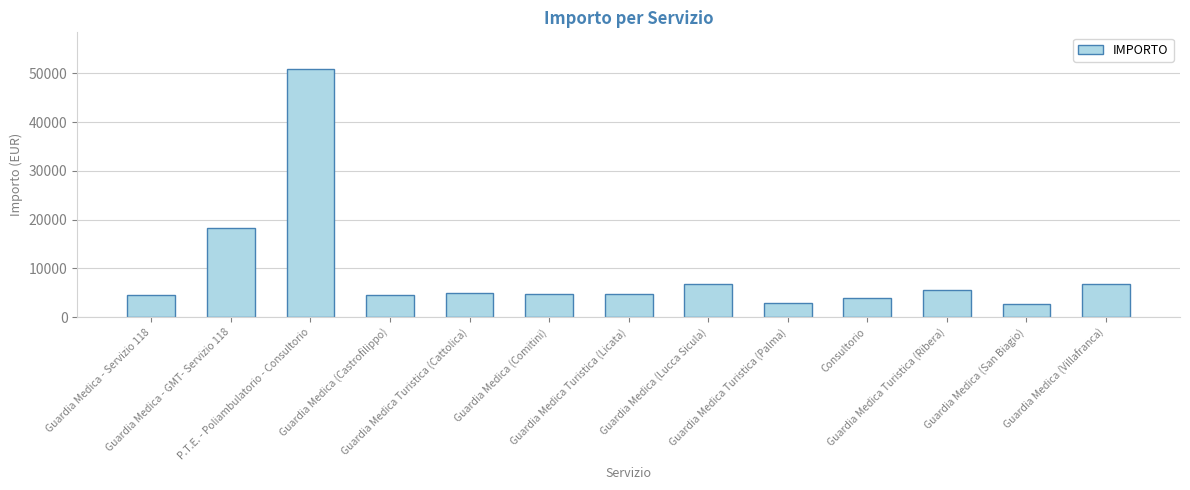

What is the difference between the maximum and minimum values?

48046